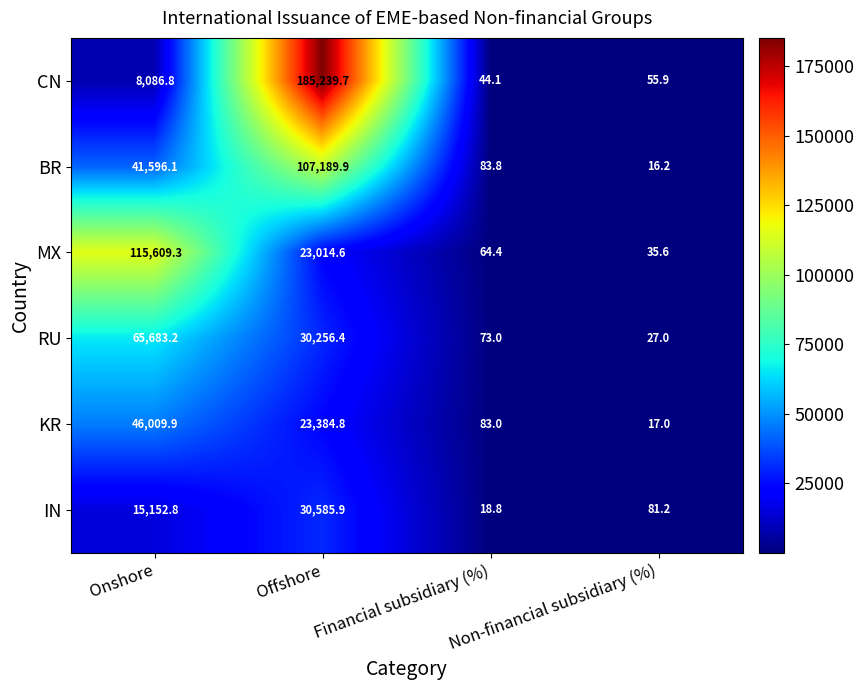

At Financial subsidiary (%), list the series in order from smallest to largest.

IN, CN, MX, RU, KR, BR